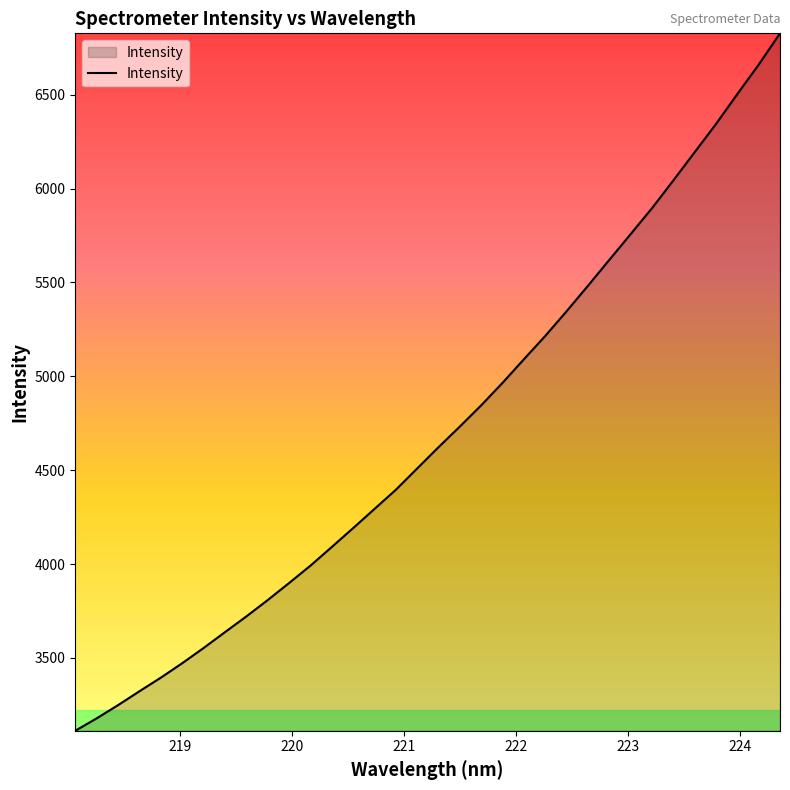

What is the difference between the maximum and minimum values?

3715.9